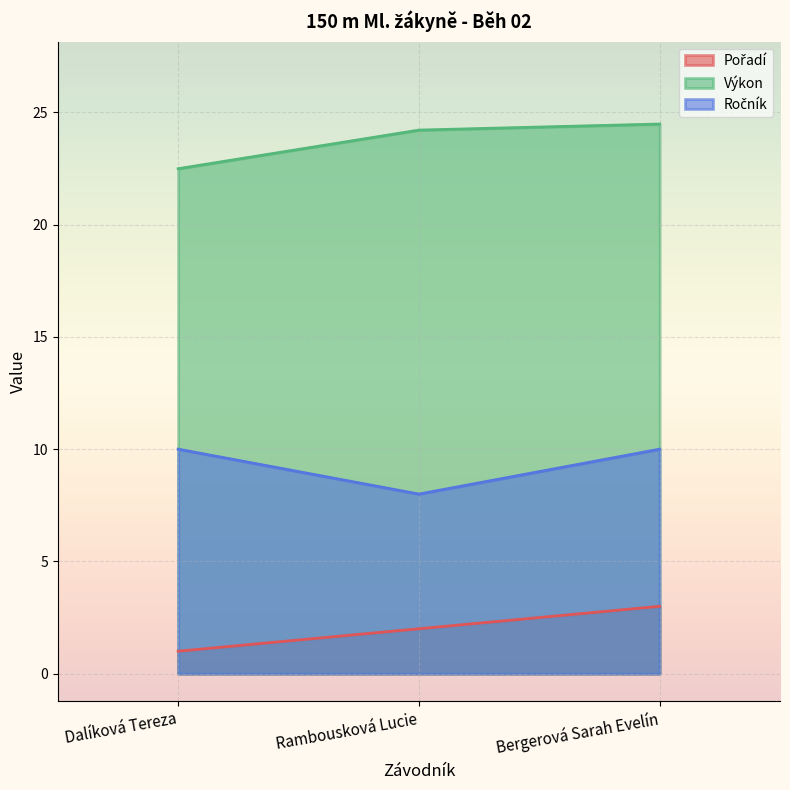

What is the label of the 2nd point from the left?

Rambousková Lucie